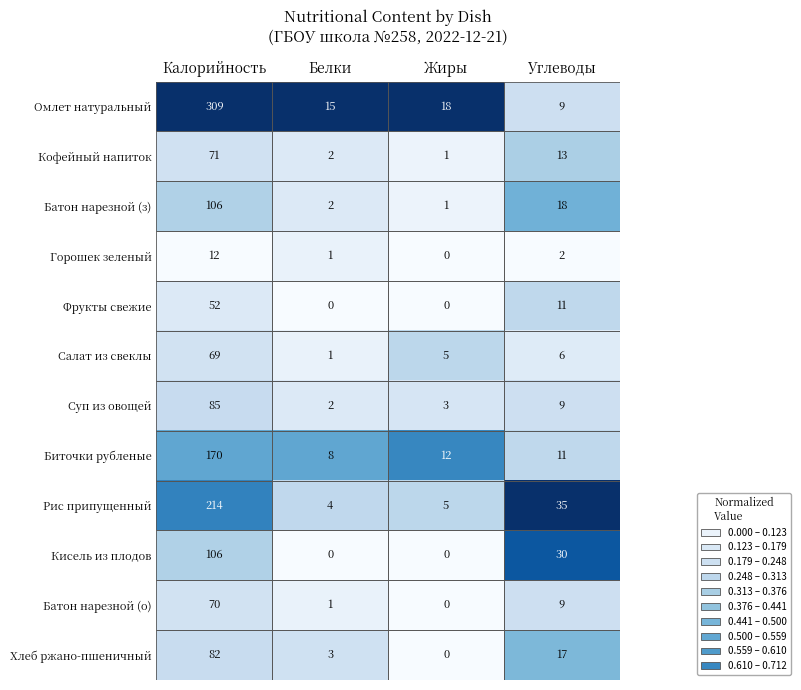

What is the sum of the Батон нарезной (о) values at Жиры and Углеводы?

9